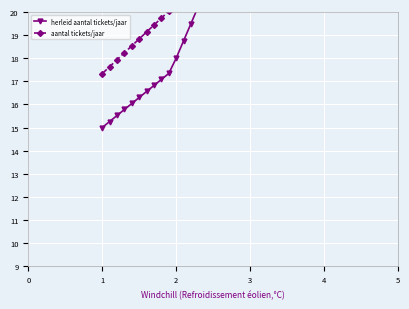

Rank the series by their average value, from lowest to highest.

herleid aantal tickets/jaar, aantal tickets/jaar